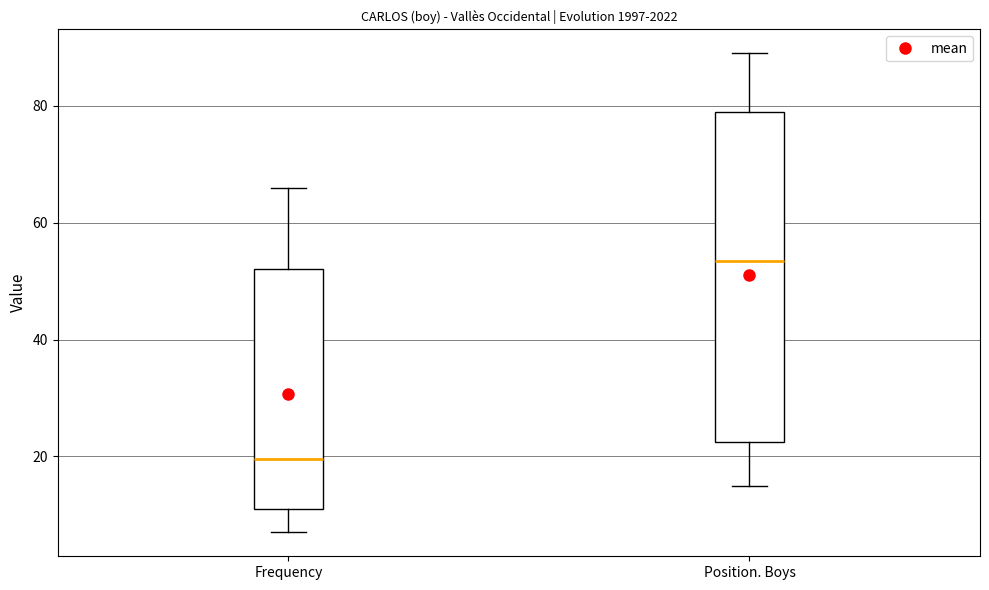

Where does the lower whisker of the box for Position. Boys end on the y-axis? The values are not printed on the chart, so give them approximately, as read against the axis.

16